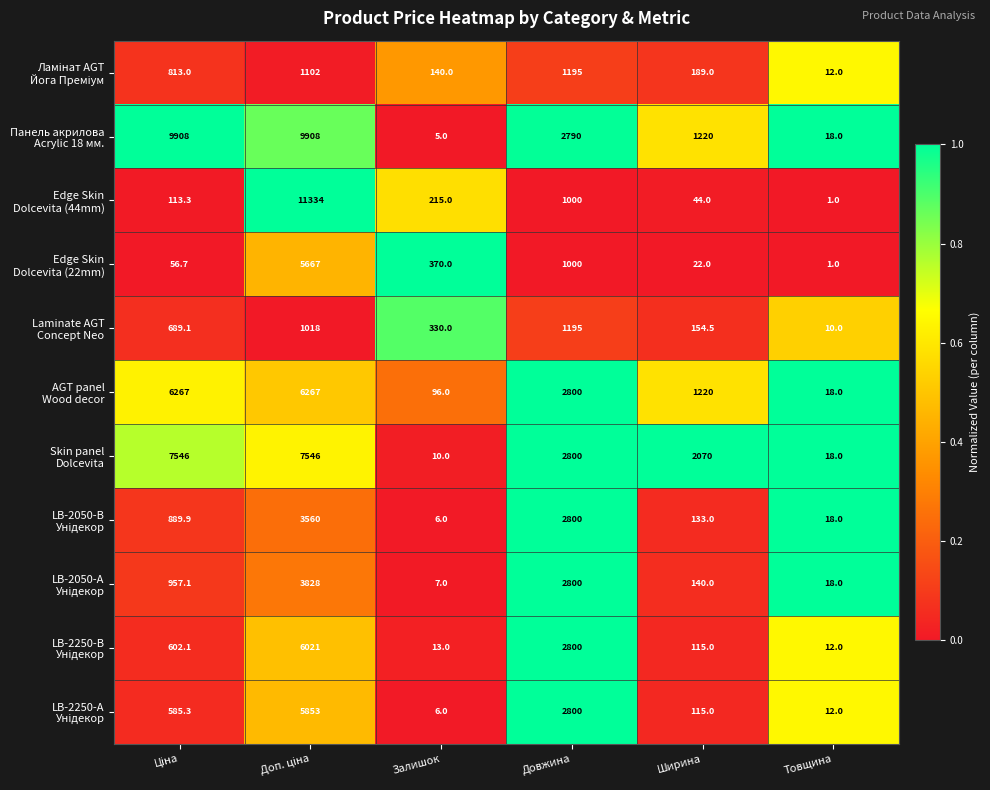

What is the minimum value shown in the chart?

1.0